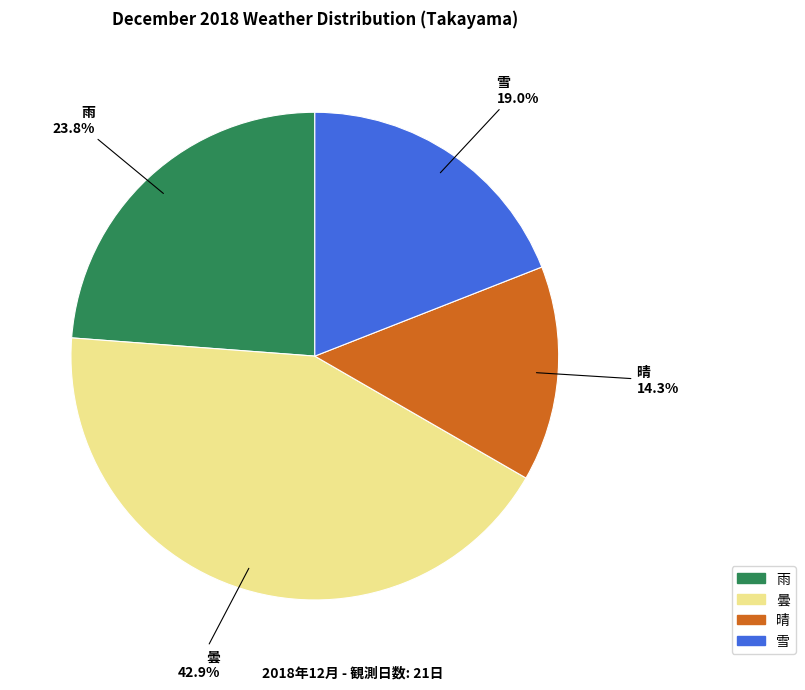

How many segments does this pie chart have?

4